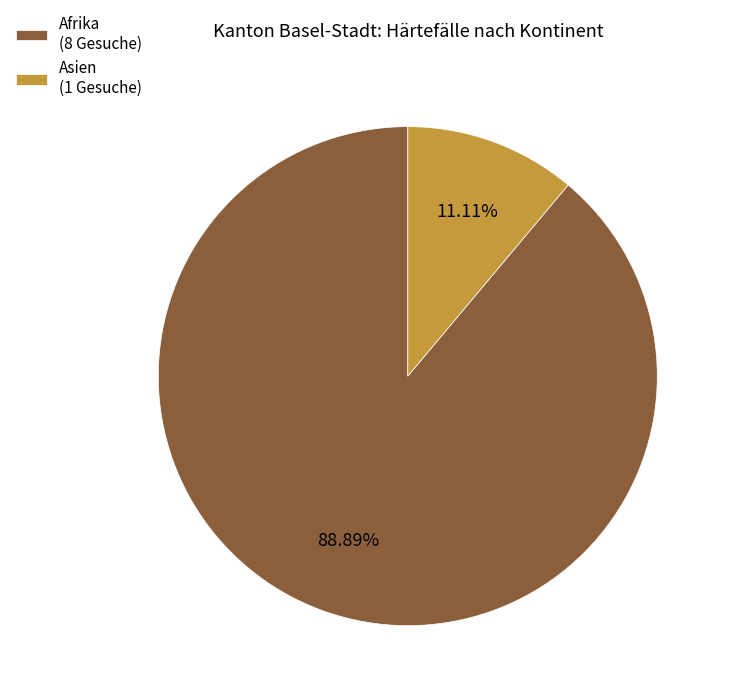

To the nearest percent, what is the difference between the Afrika and Asien slice percentages?

78%